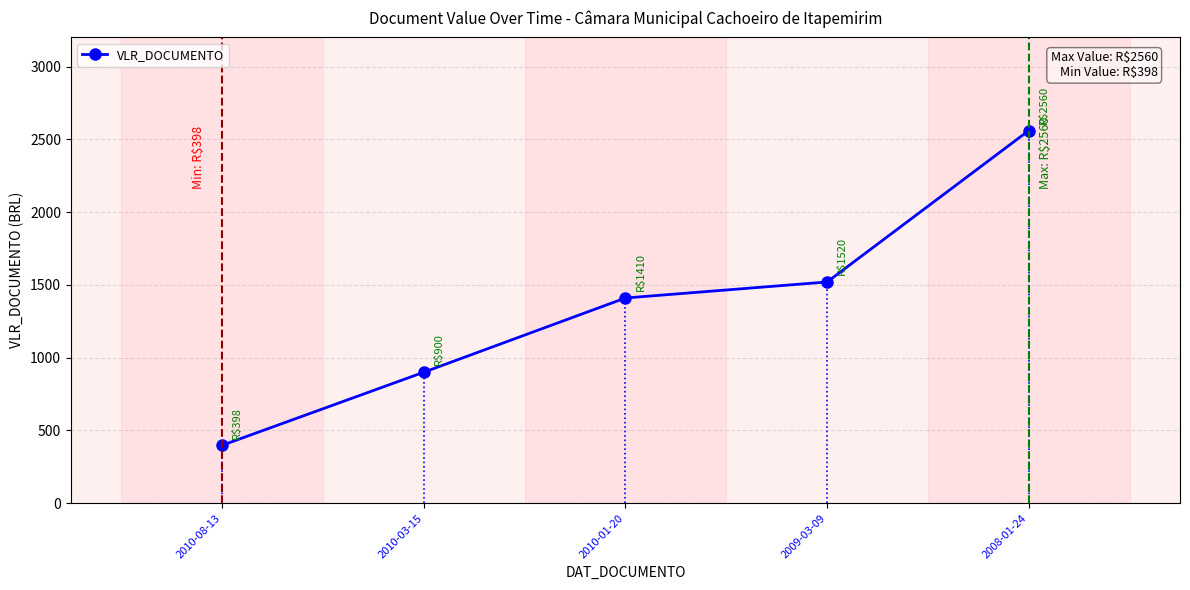

Is it true that the value at 2009-03-09 is 1520?

True